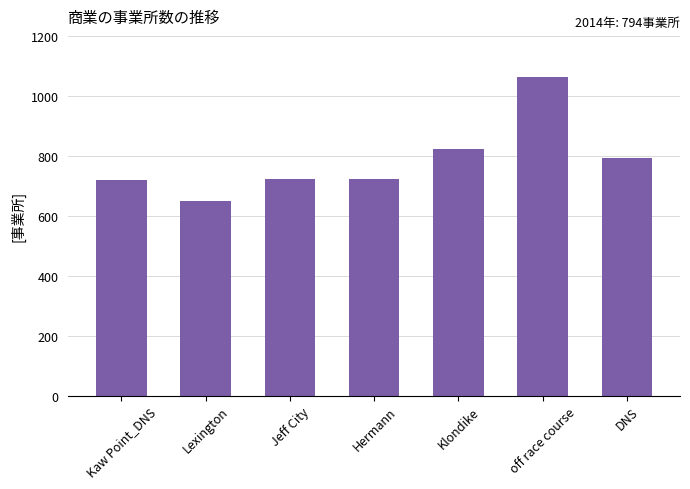

Where is the data nearest to the value 856?

Klondike